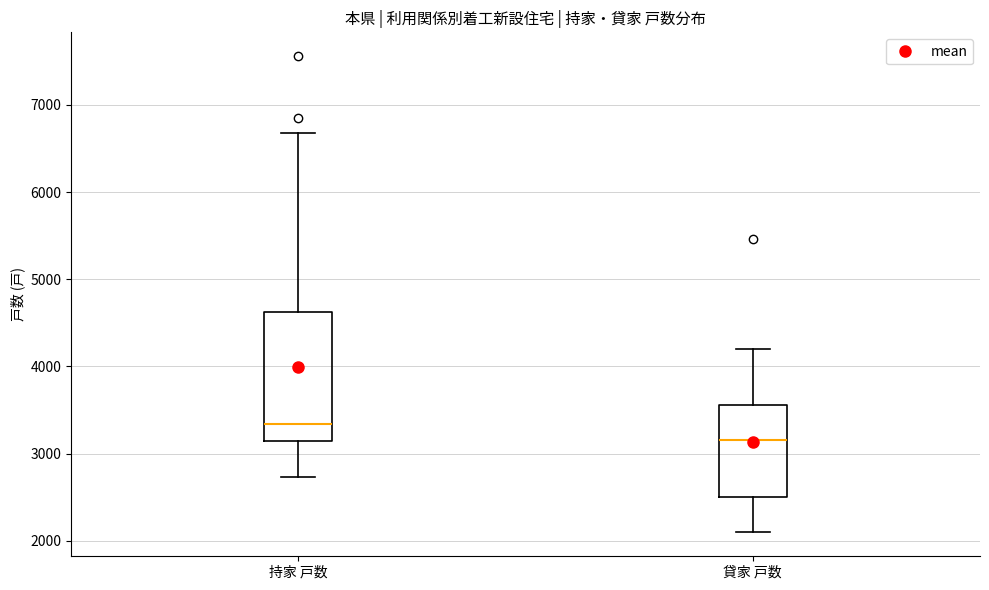

Reading left to right, transcribe this box plot: for each box, give where its median line is, the range the box spans, and where its two whiskers end, as read against the y-axis. The values are not printed on the chart, so give them approximately, as read against the axis.

持家 戸数: median 3300, box 3100 to 4600, whiskers 2700 to 6700
貸家 戸数: median 3200, box 2500 to 3600, whiskers 2100 to 4200